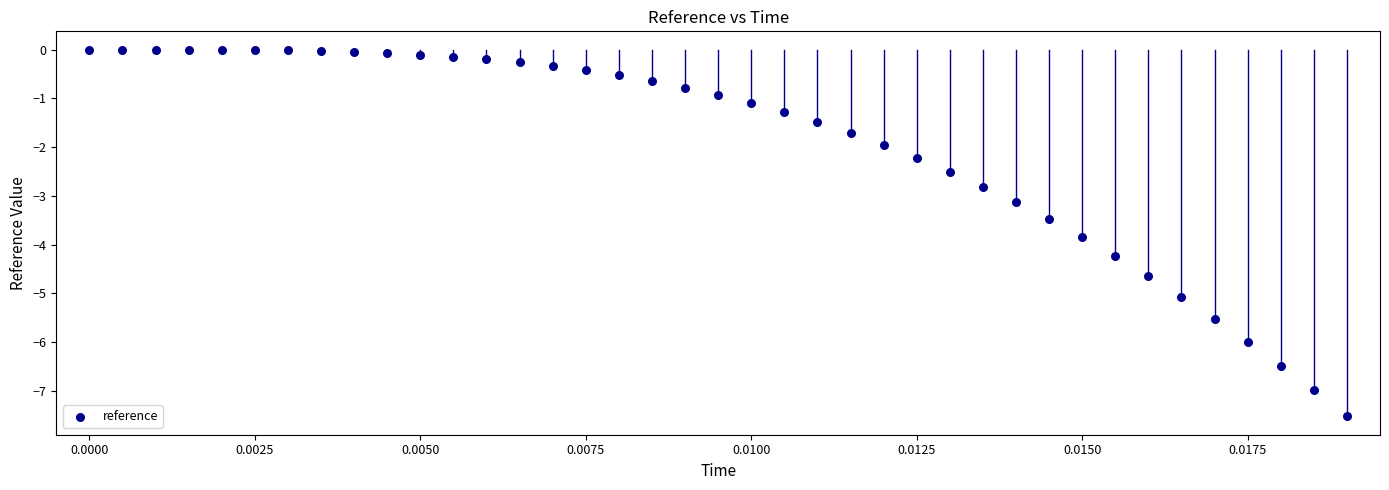

What is the range of Y values (max minus min)?

7.5